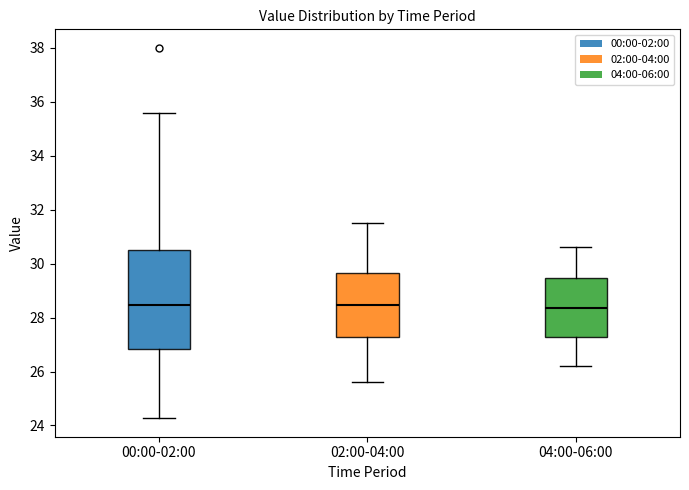

Where does the upper whisker of the box for 00:00-02:00 end on the y-axis? The values are not printed on the chart, so give them approximately, as read against the axis.

35.6